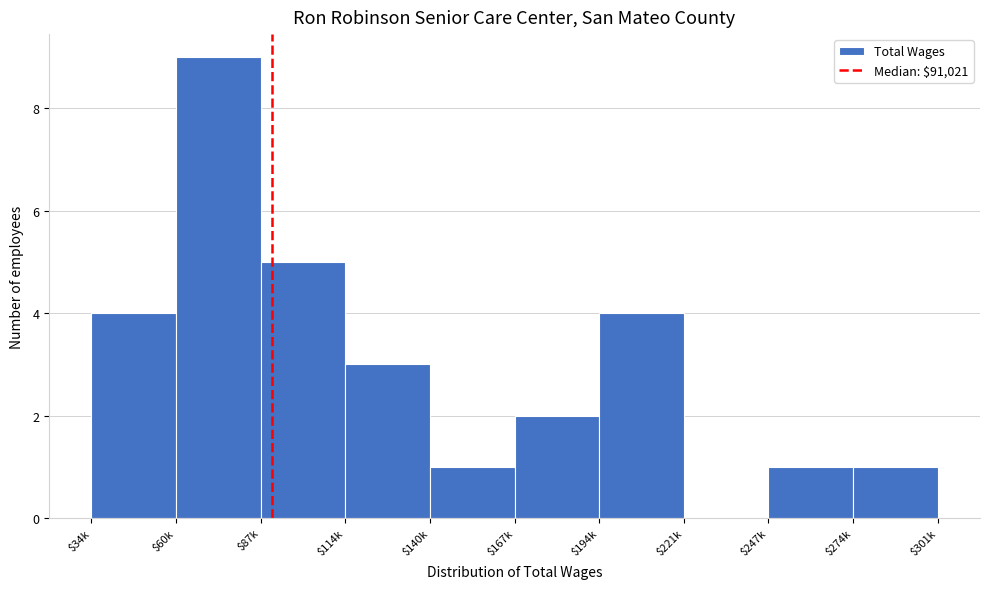

Is it true that the value at $274k is 0?

False